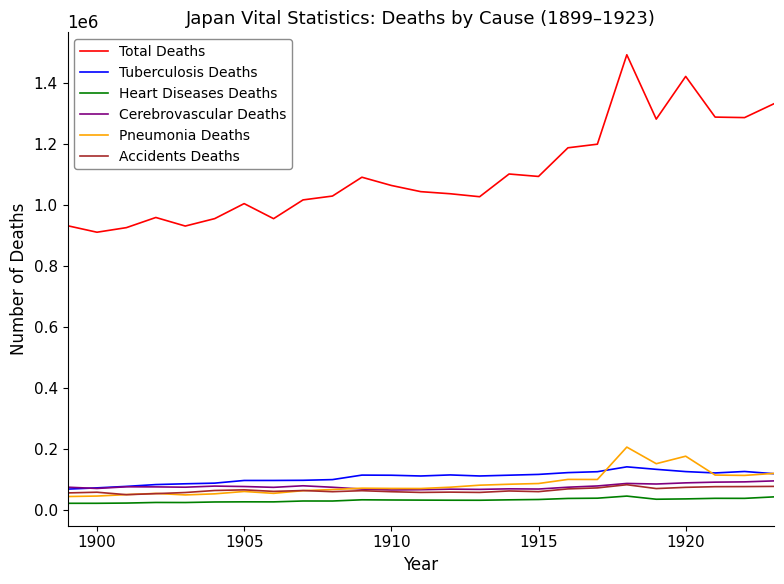

What is the sum of all Heart Diseases Deaths values?

776940